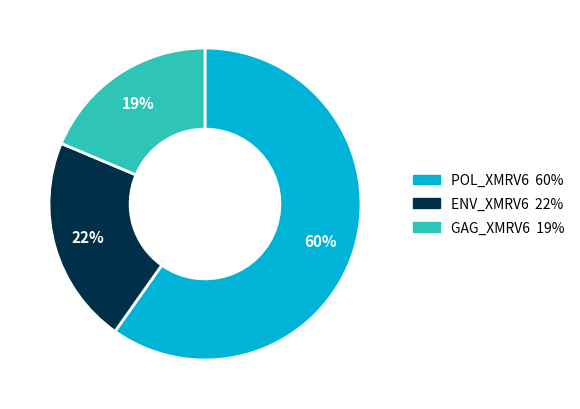

To the nearest percent, what is the difference between the largest and smallest slice percentages?

41%